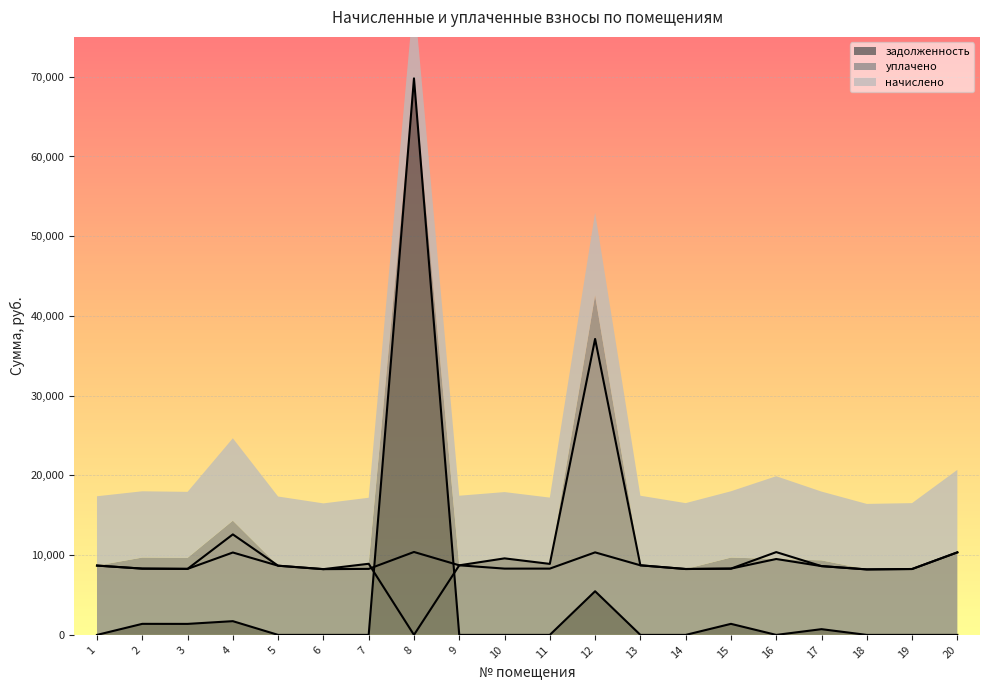

What is the highest value of the задолженность series?

69796.7